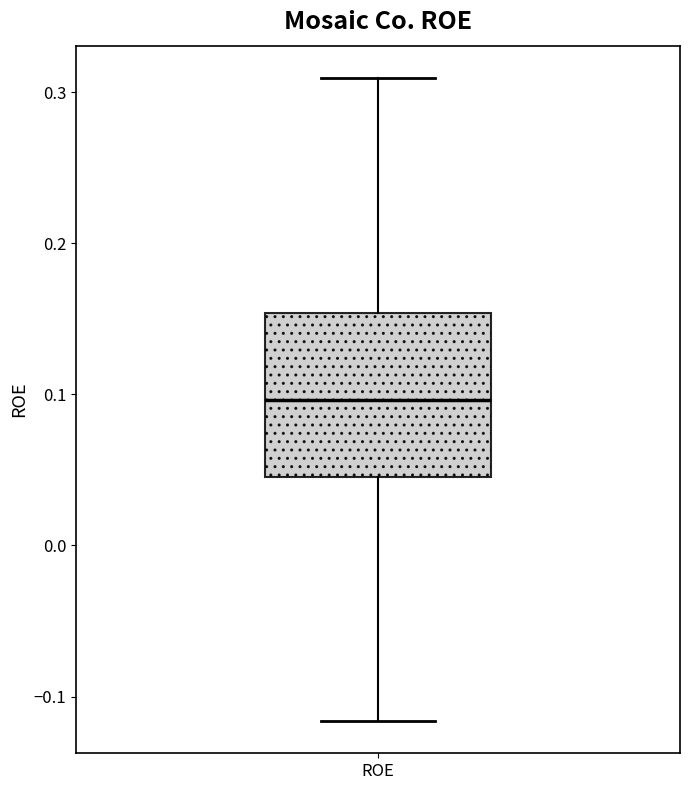

Where is the lower edge of the box for ROE on the y-axis? The values are not printed on the chart, so give them approximately, as read against the axis.

0.05